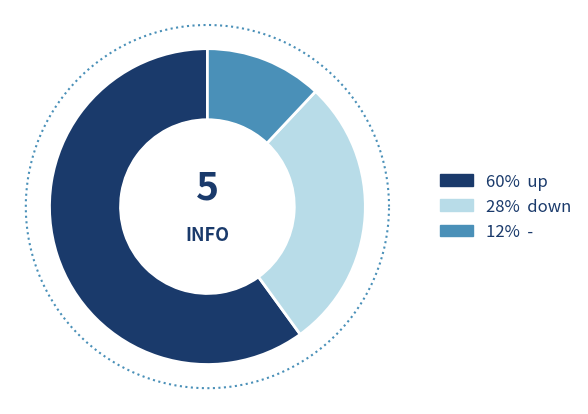

Rank the categories by value from lowest to highest.

-, down, up